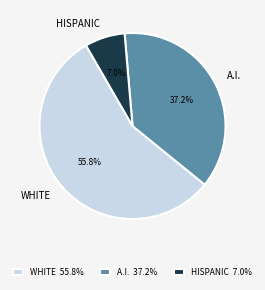

What is the ratio of the value at A.I. to the value at HISPANIC?

5.3